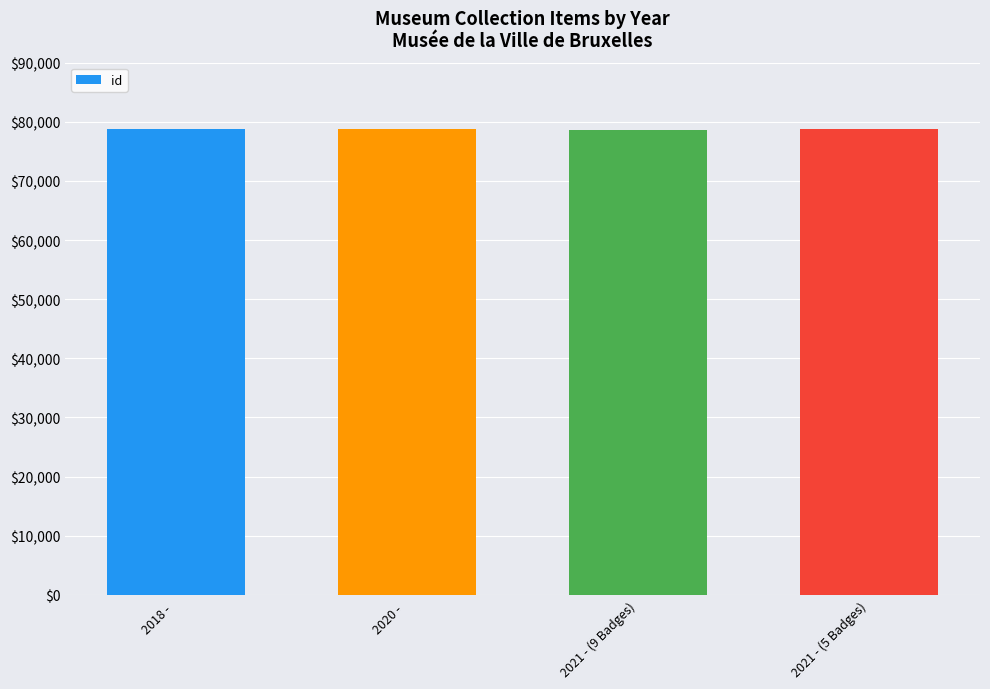

The chart shows a value of 48986 at 2021 - (9 Badges). True or false?

False